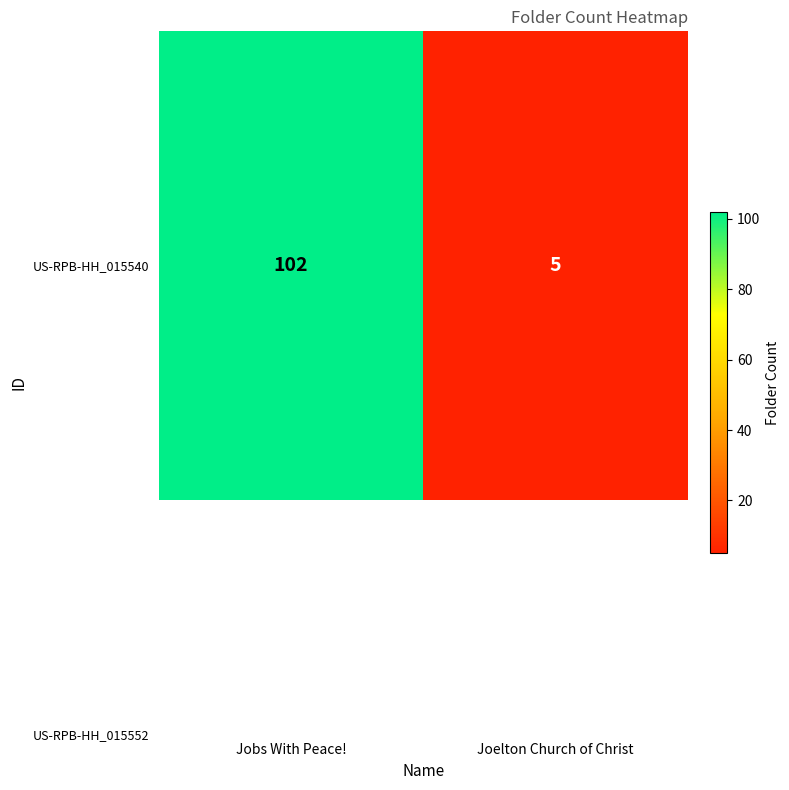

Reading left to right, extract all data points from this chart.

Jobs With Peace!=102	Joelton Church of Christ=5